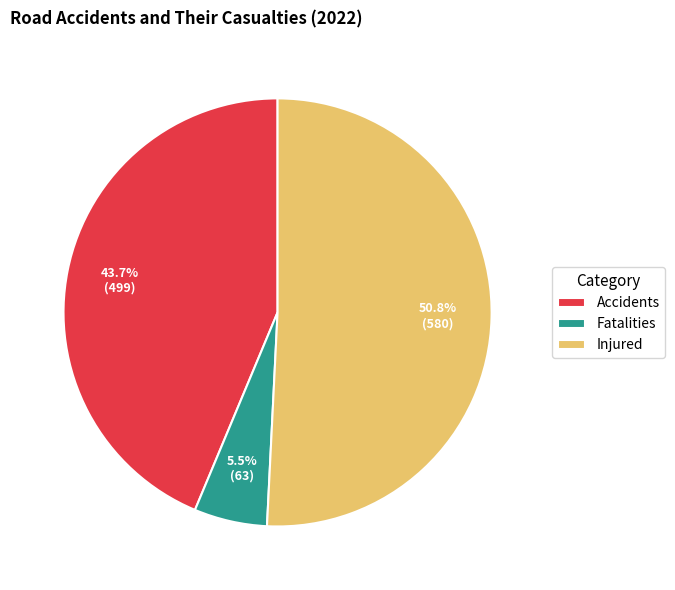

Count the number of slices in the pie.

3